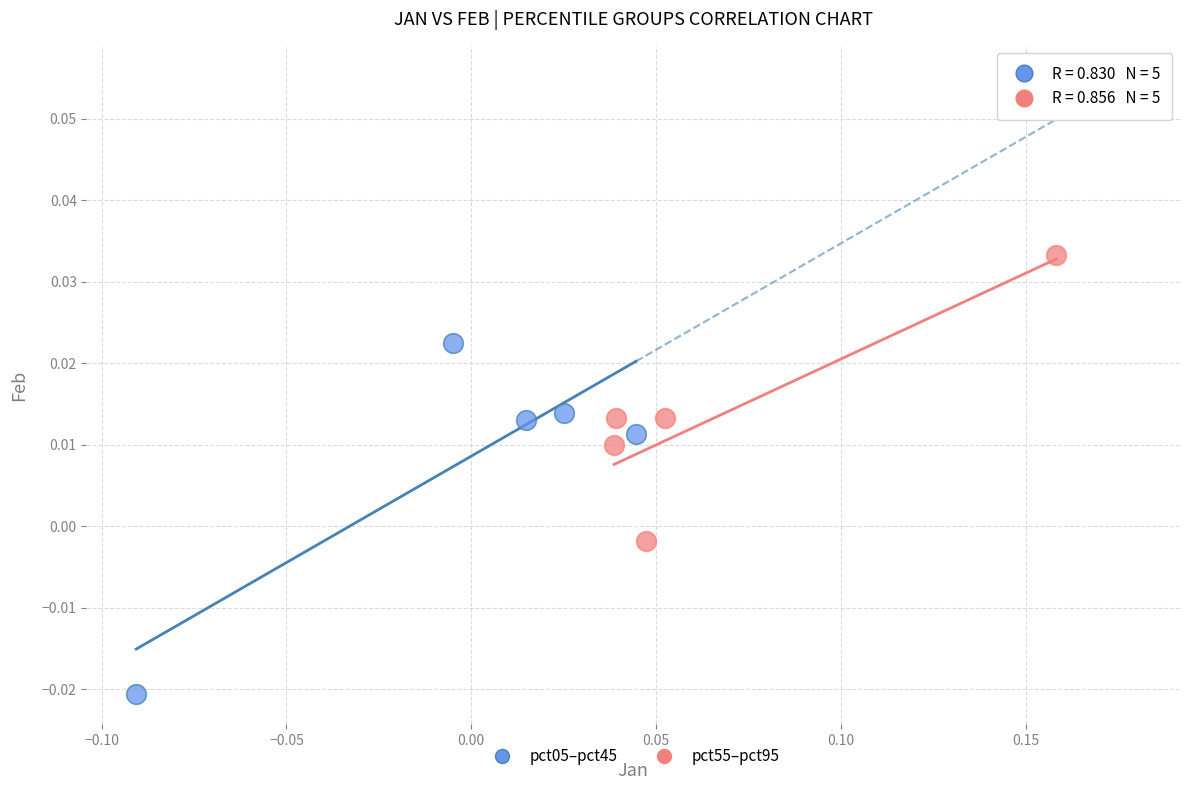

Which series has the largest Y range (max minus min)?

pct05–pct45